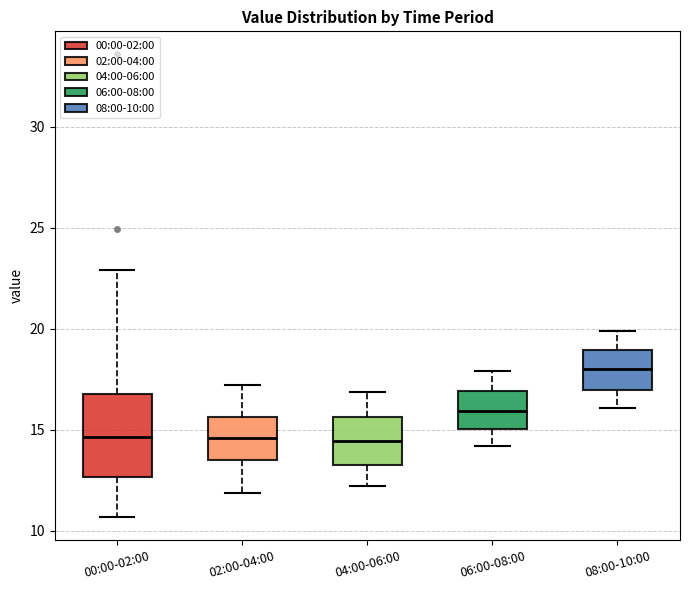

Reading left to right, read every box against the y-axis: the position of its median line, the range the box covers, and the ends of its whiskers. The values are not printed on the chart, so give them approximately, as read against the axis.

00:00-02:00: median 14.5, box 12.5 to 17.0, whiskers 10.5 to 23.0
02:00-04:00: median 14.5, box 13.5 to 15.5, whiskers 12.0 to 17.0
04:00-06:00: median 14.5, box 13.5 to 15.5, whiskers 12.0 to 17.0
06:00-08:00: median 16.0, box 15.0 to 17.0, whiskers 14.0 to 18.0
08:00-10:00: median 18.0, box 17.0 to 19.0, whiskers 16.0 to 20.0